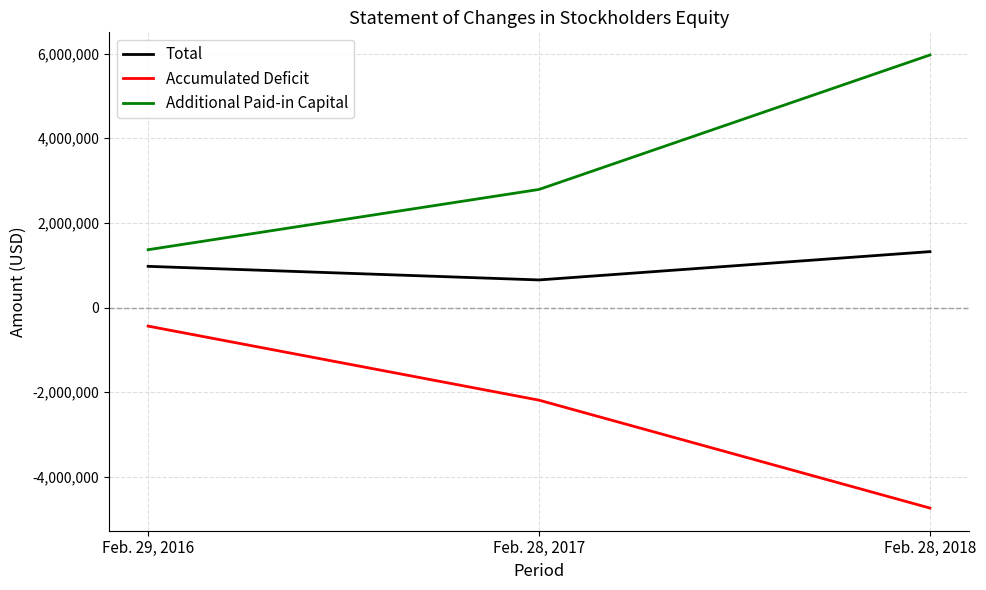

What position from the right is Feb. 28, 2017?

2